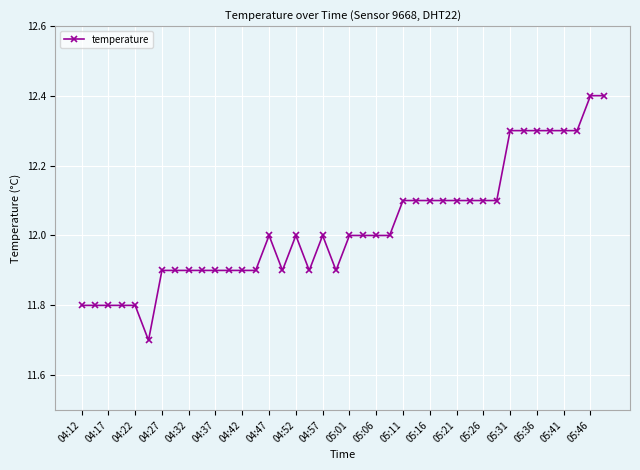

What is the maximum value shown in the chart?

12.4